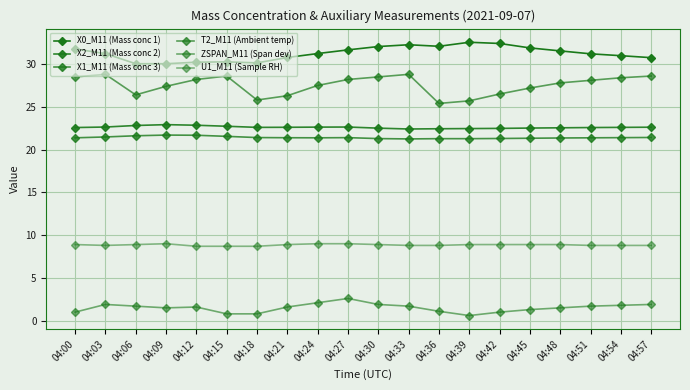

How many lines are shown in the chart?

6